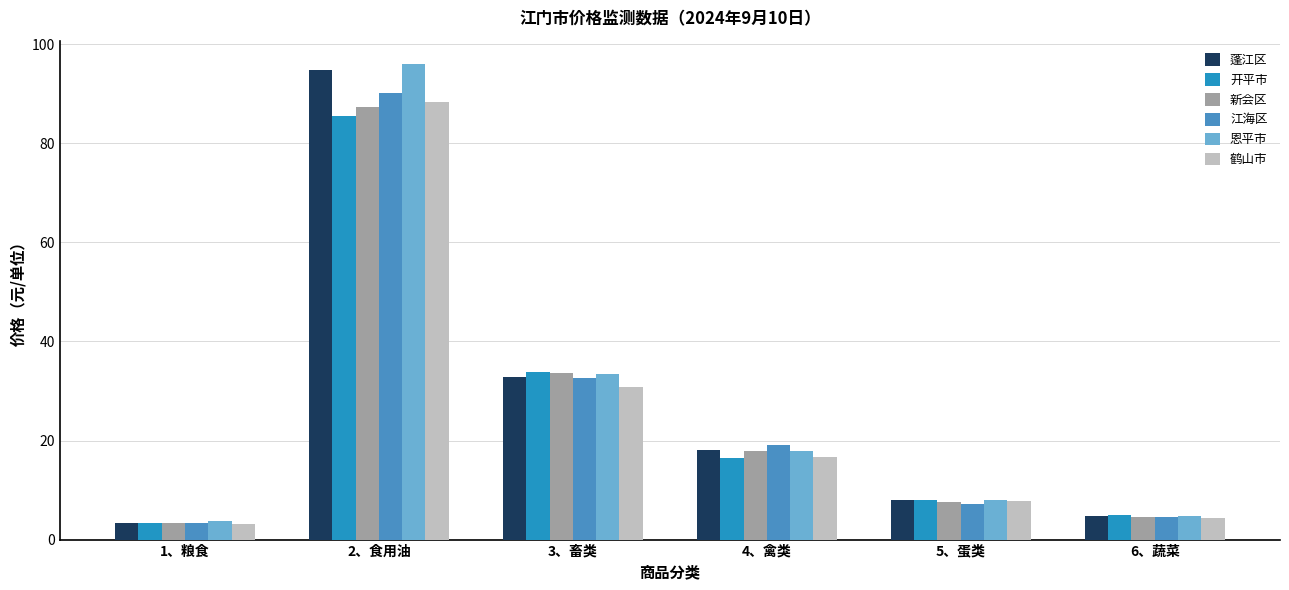

At which category does the chart reach its peak across all series?

2、食用油